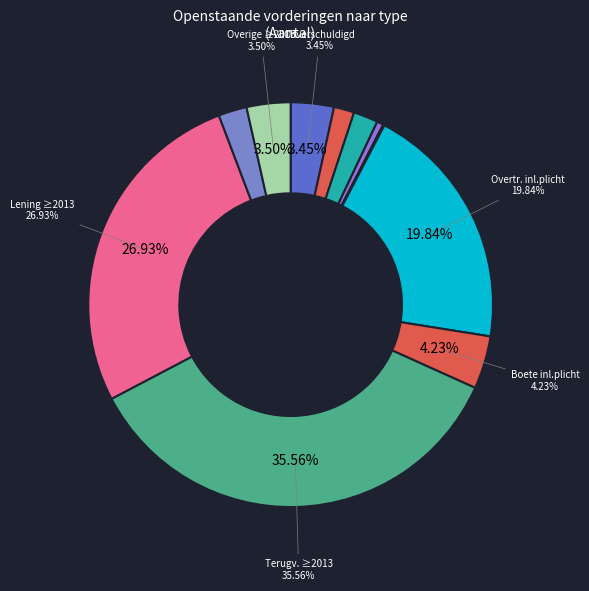

What percentage do Verhaal (vanaf 2013) and Overige (voor 2013) together represent?

2.4%